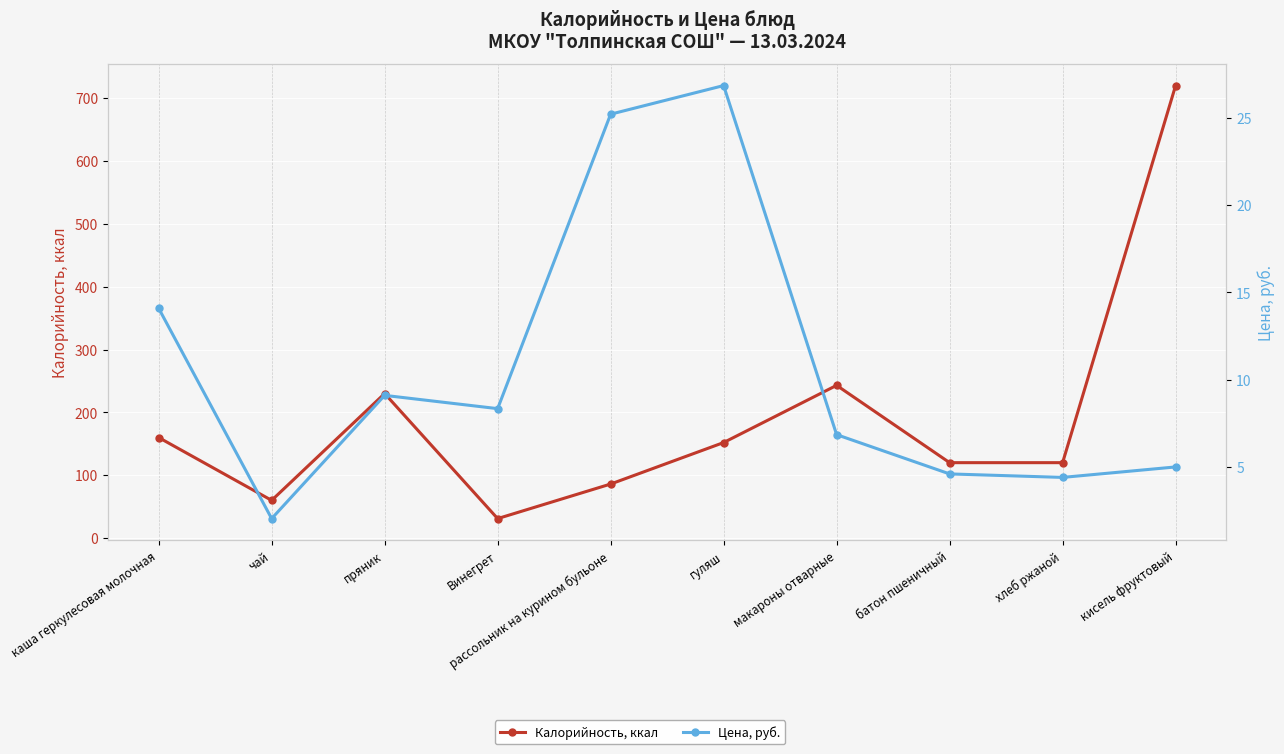

What is the difference between the maximum and minimum values in the Калорийность, ккал series?

689.0